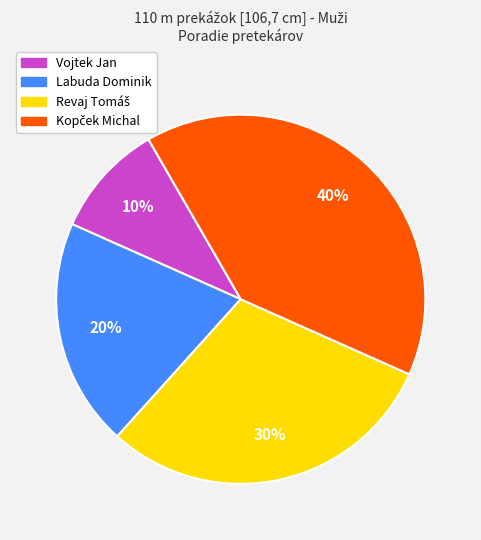

True or false: Vojtek Jan accounts for 23% of the total.

False